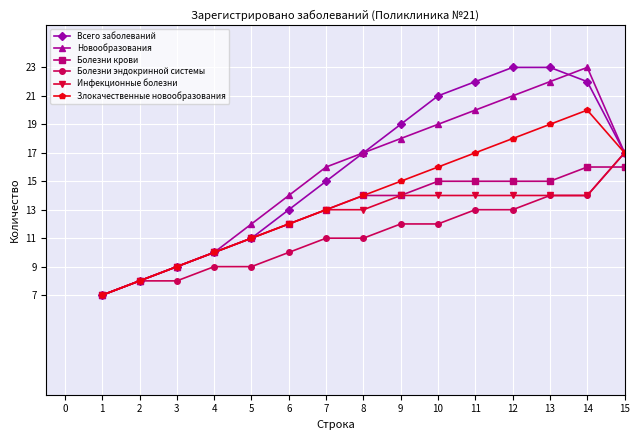

The value of Болезни крови at 14 is 16. True or false?

True